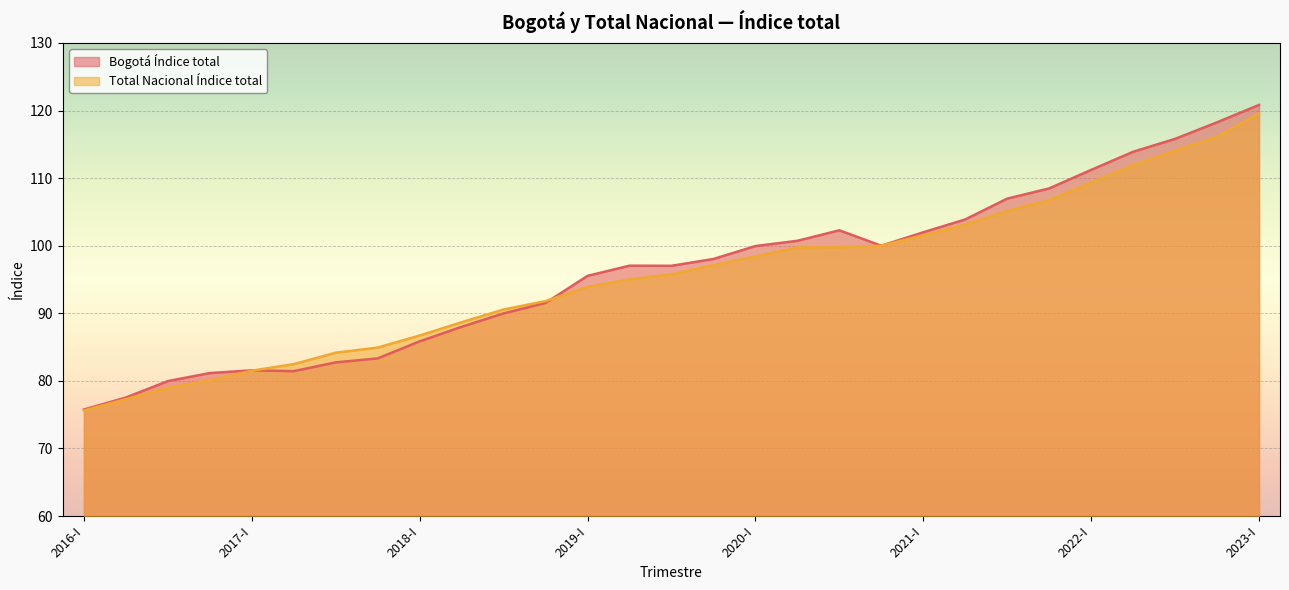

How many values in the Total Nacional Índice total series are below 95?

13